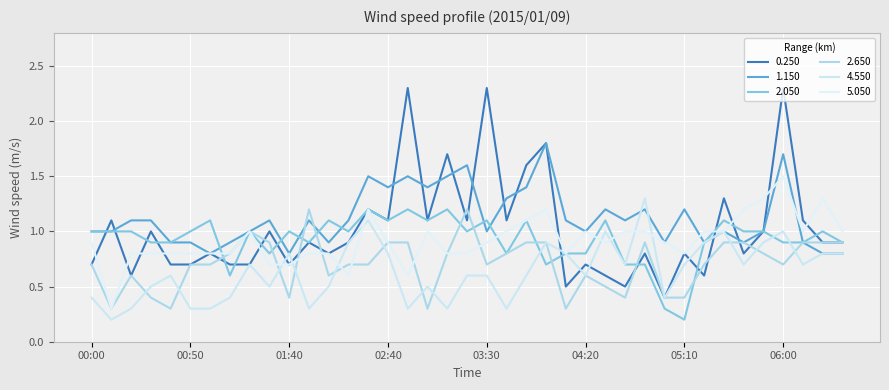

True or false: 5.050 has more than 0 points higher than both neighbors.

True